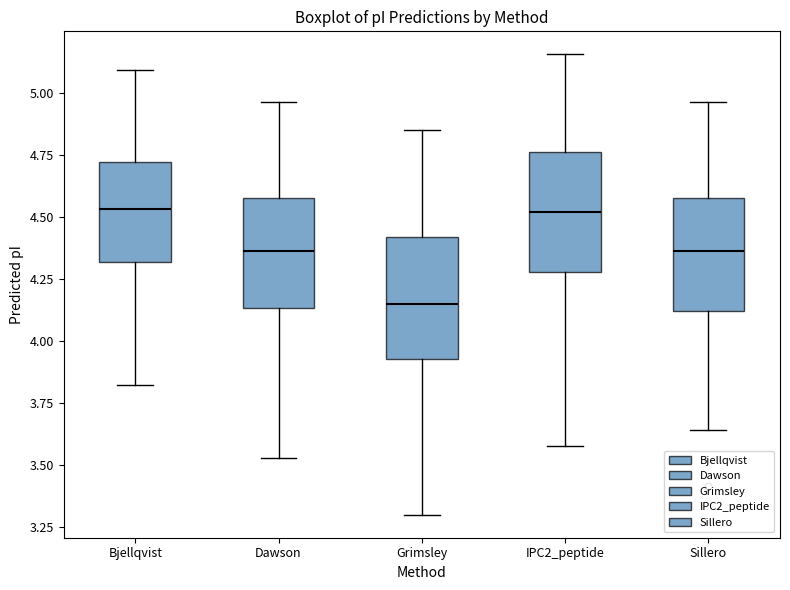

Where does the median line of the box for IPC2_peptide sit on the y-axis? The values are not printed on the chart, so give them approximately, as read against the axis.

4.50